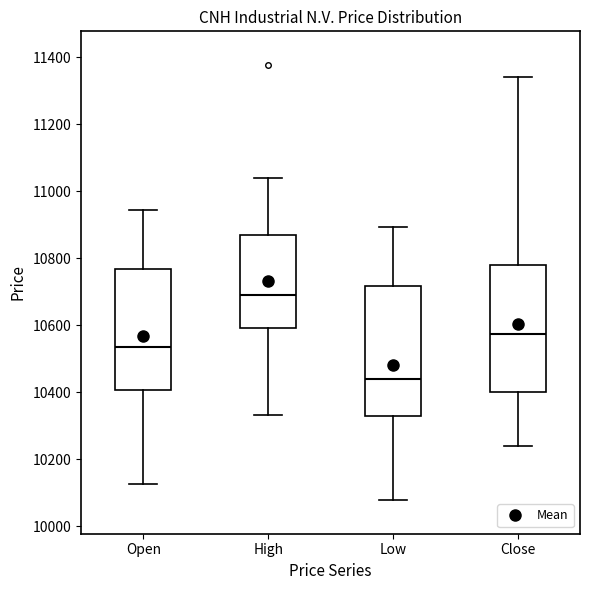

Reading left to right, transcribe this box plot: for each box, give where its median line is, the range the box spans, and where its two whiskers end, as read against the y-axis. The values are not printed on the chart, so give them approximately, as read against the axis.

Open: median 10540, box 10400 to 10760, whiskers 10120 to 10940
High: median 10680, box 10600 to 10880, whiskers 10340 to 11040
Low: median 10440, box 10340 to 10720, whiskers 10080 to 10900
Close: median 10580, box 10400 to 10780, whiskers 10240 to 11340